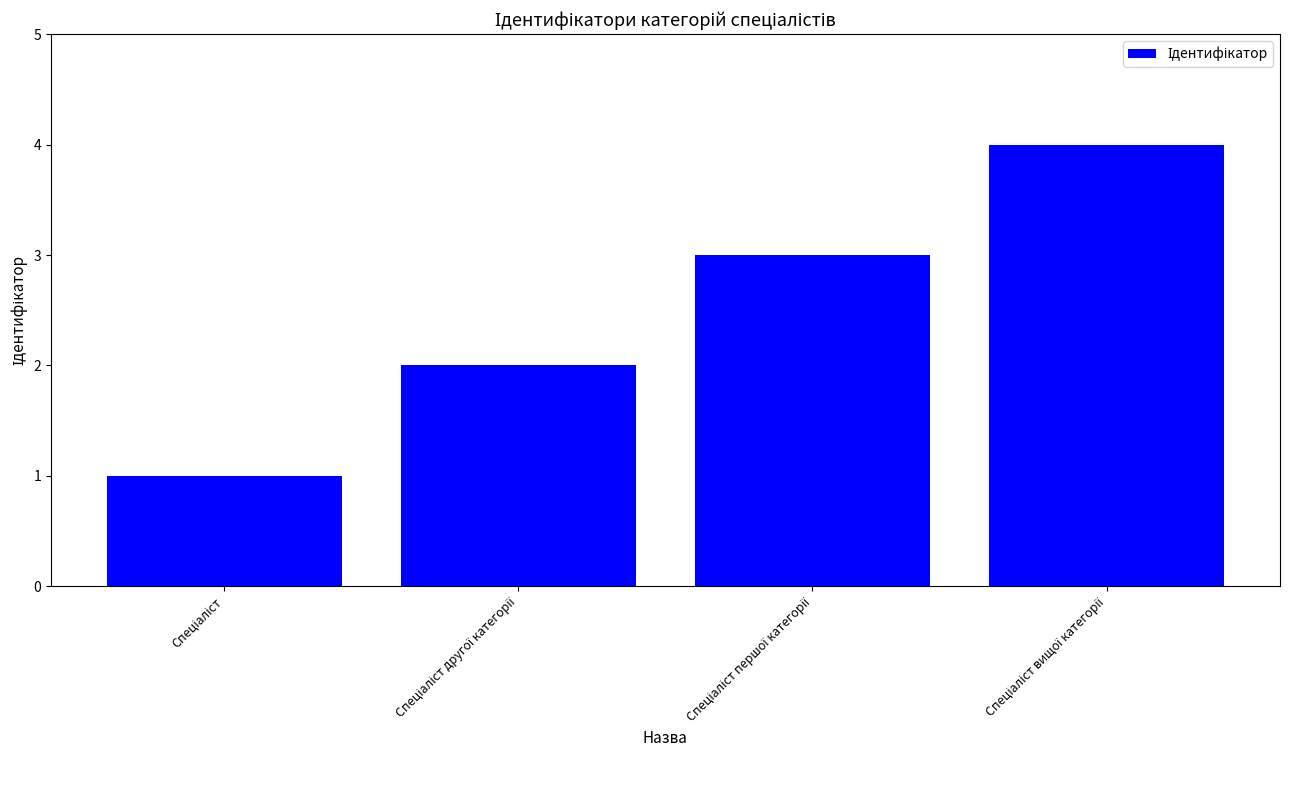

What is the sum of all values?

10